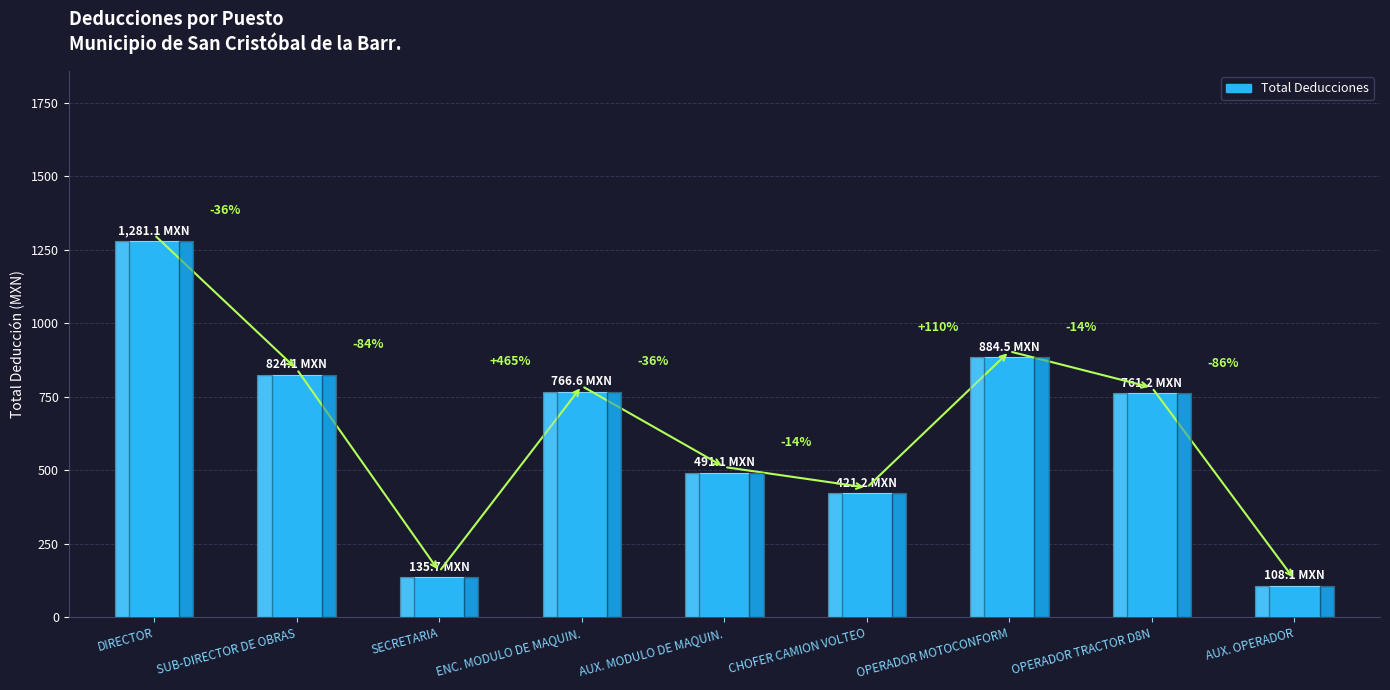

The chart shows a value of 199.1 at SECRETARIA. True or false?

False